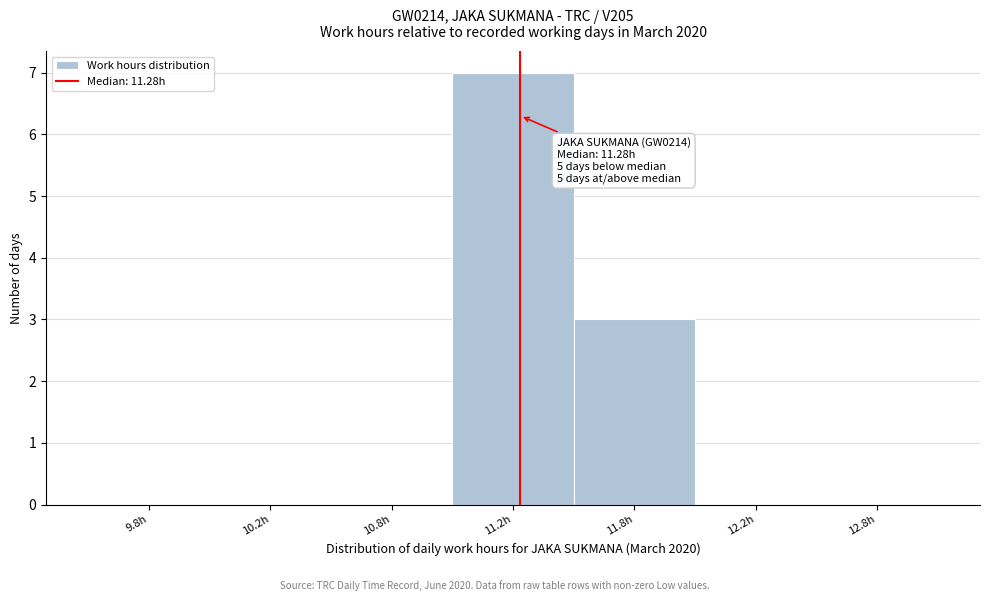

Reading left to right, transcribe all the data shown in this chart.

9.8h=0	10.2h=0	10.8h=0	11.2h=7	11.8h=3	12.2h=0	12.8h=0